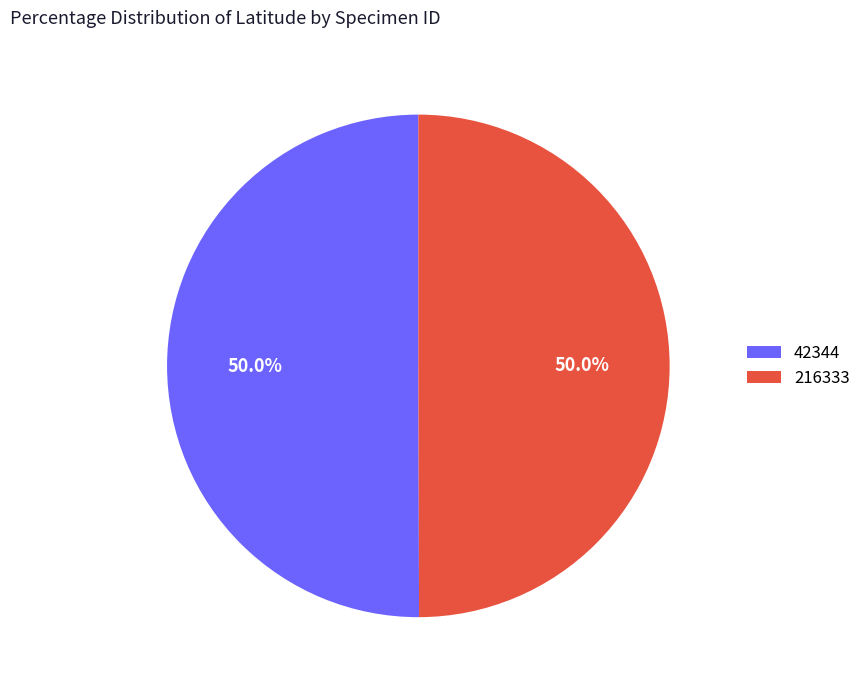

Approximately how many times larger is the value at 216333 compared to 42344?

1.0